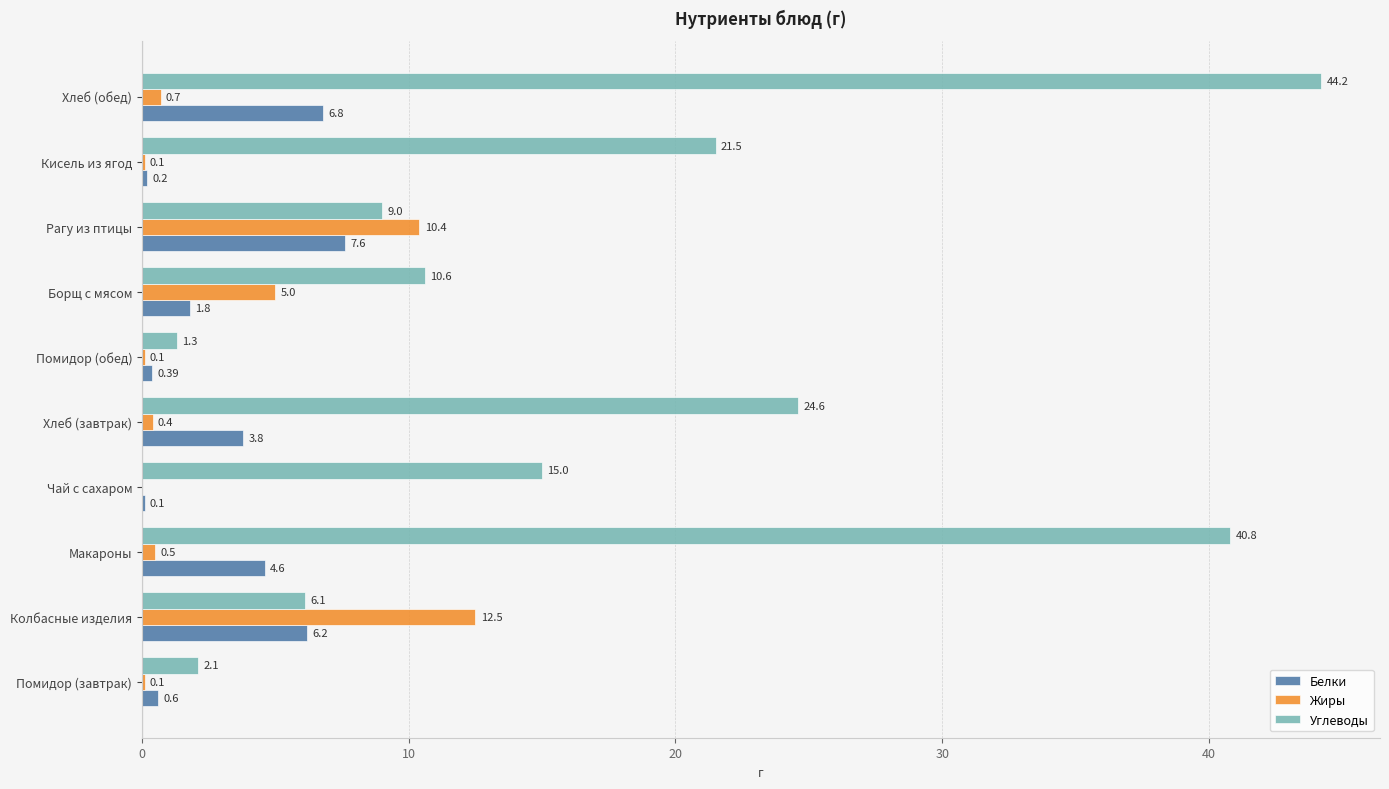

Where is Жиры nearest to the value 6?

Борщ с мясом